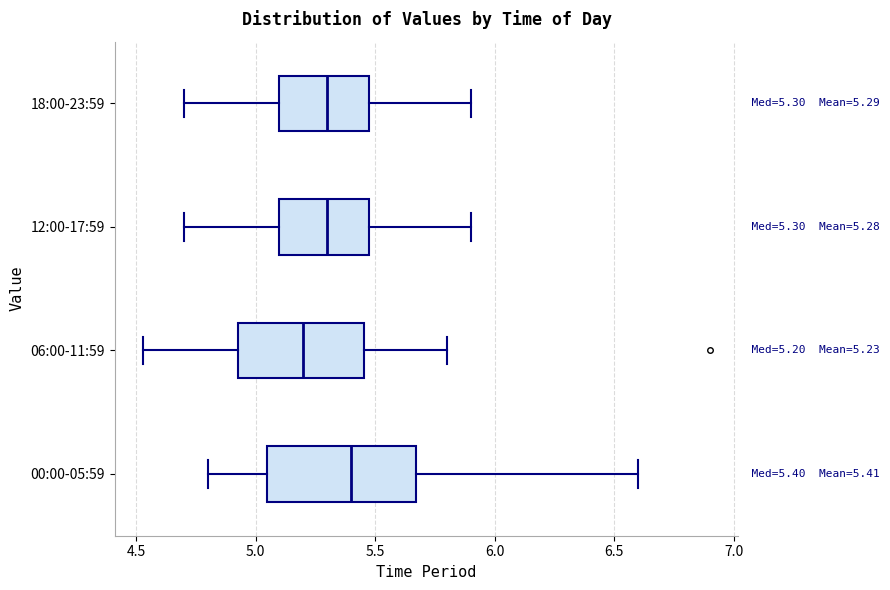

Which box is the widest, from its left edge to its right edge?

00:00-05:59